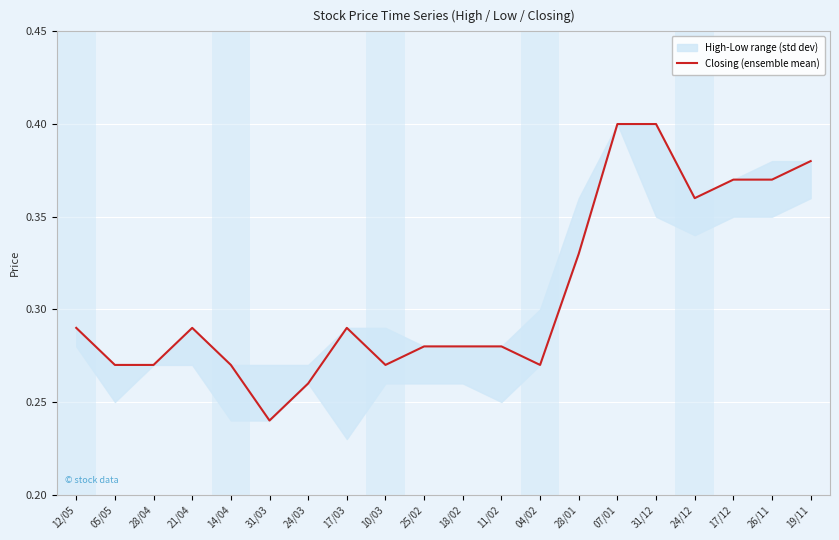

Reading left to right, transcribe all the data shown in this chart.

12/05=0.3	05/05=0.3	28/04=0.3	21/04=0.3	14/04=0.3	31/03=0.2	24/03=0.3	17/03=0.3	10/03=0.3	25/02=0.3	18/02=0.3	11/02=0.3	04/02=0.3	28/01=0.3	07/01=0.4	31/12=0.4	24/12=0.4	17/12=0.4	26/11=0.4	19/11=0.4